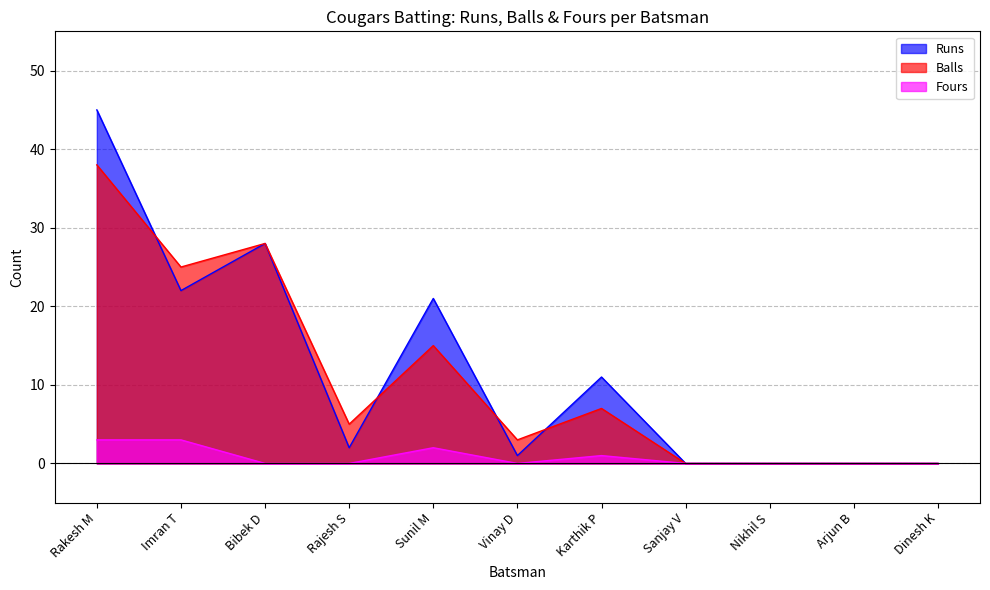

At how many categories does at least one series exceed 4?

6